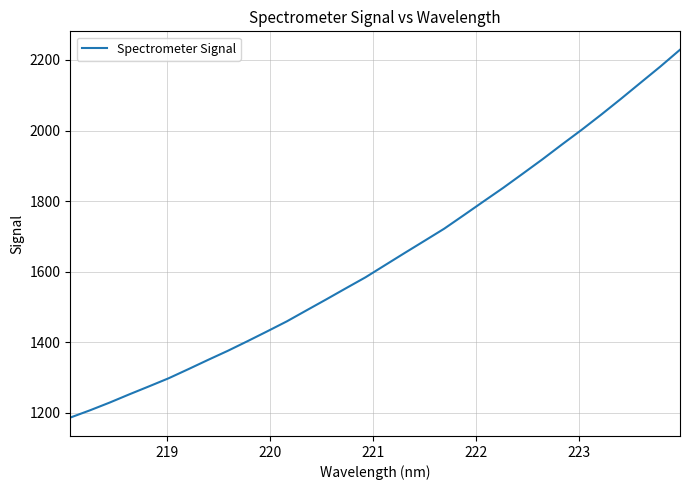

What is the minimum value shown in the chart?

1185.8